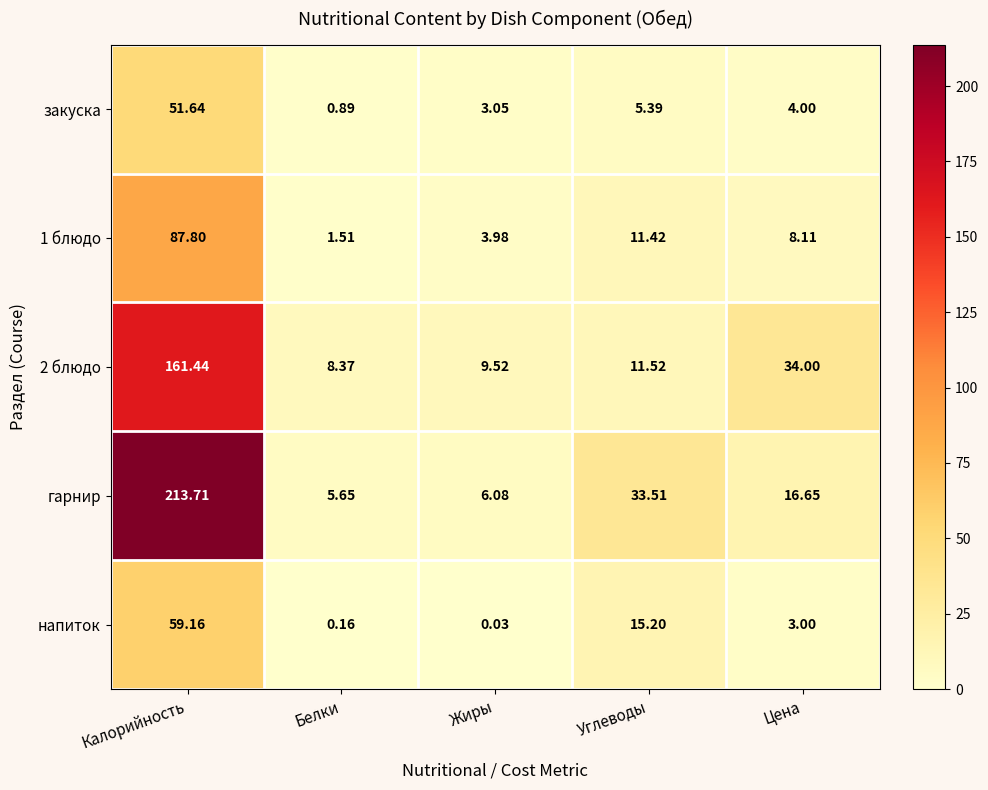

At which category is the sum across all series the highest?

Калорийность